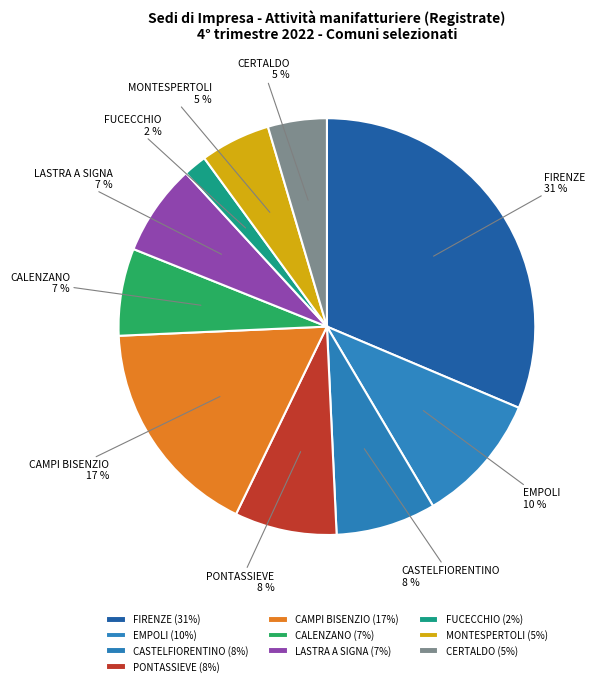

Which category has the biggest portion of the pie?

FIRENZE